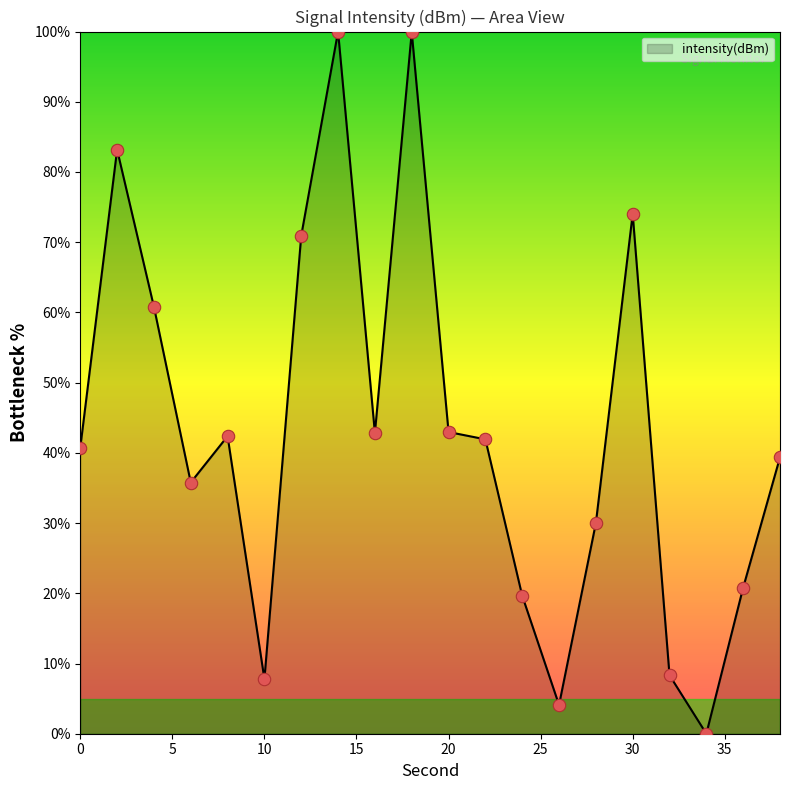

What is the difference between the maximum and minimum values?

100.0